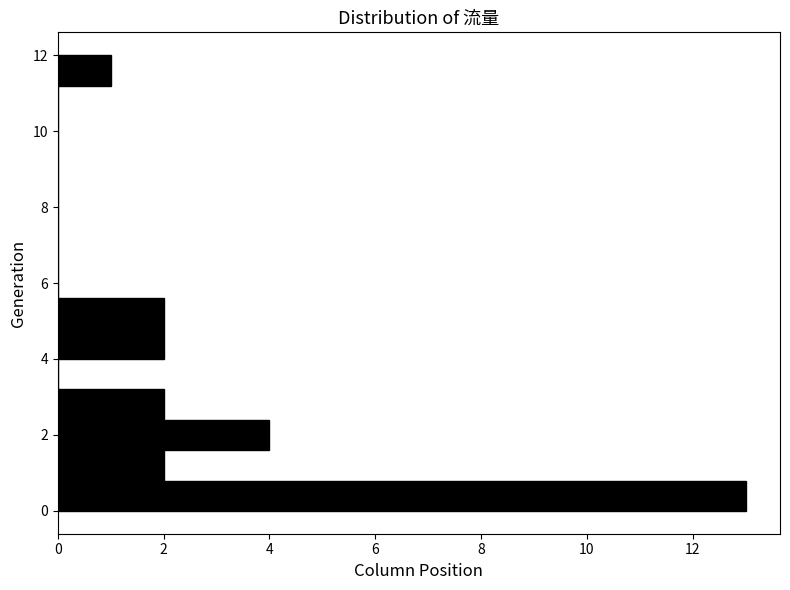

What is the length of the bar covering 4.0 to 4.8 on the y-axis? The values are not printed on the chart, so give them approximately, as read against the axis.

2